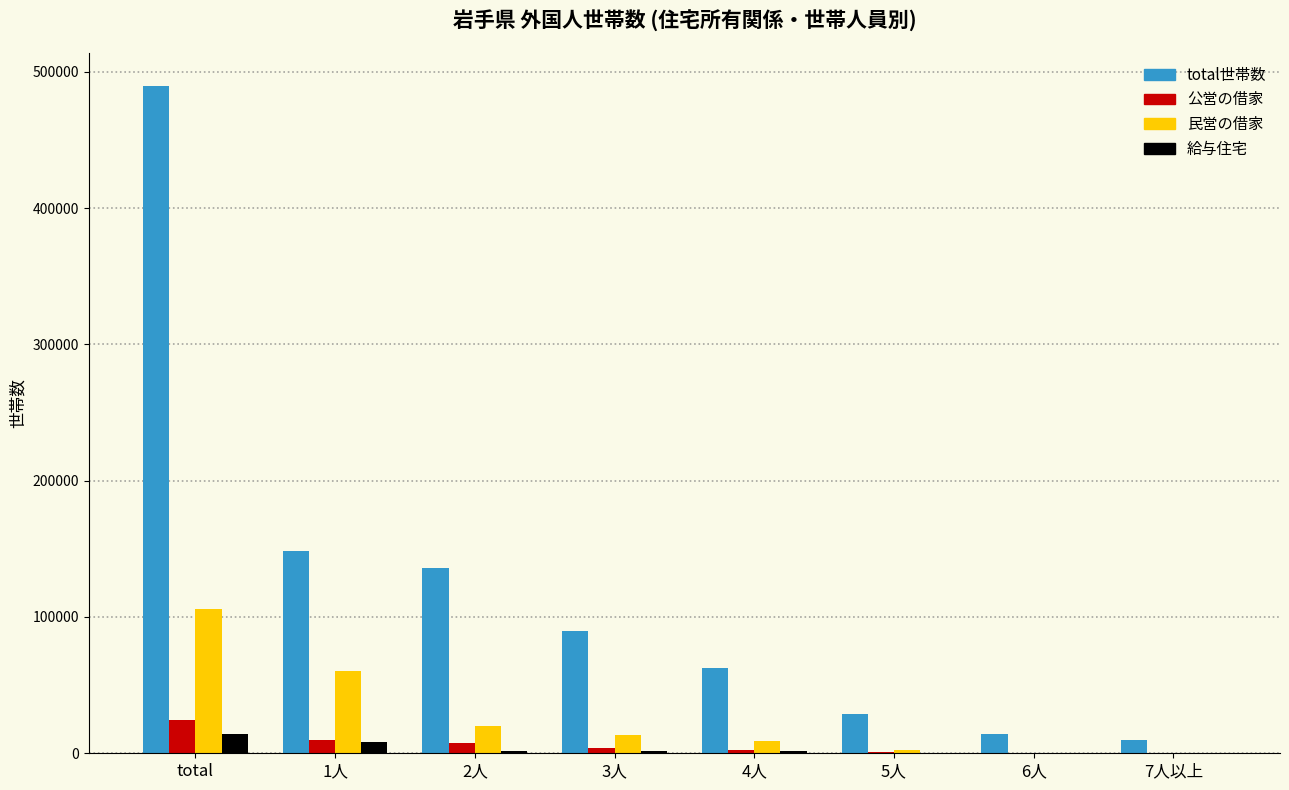

The value of total世帯数 at 4人 is 100527. True or false?

False